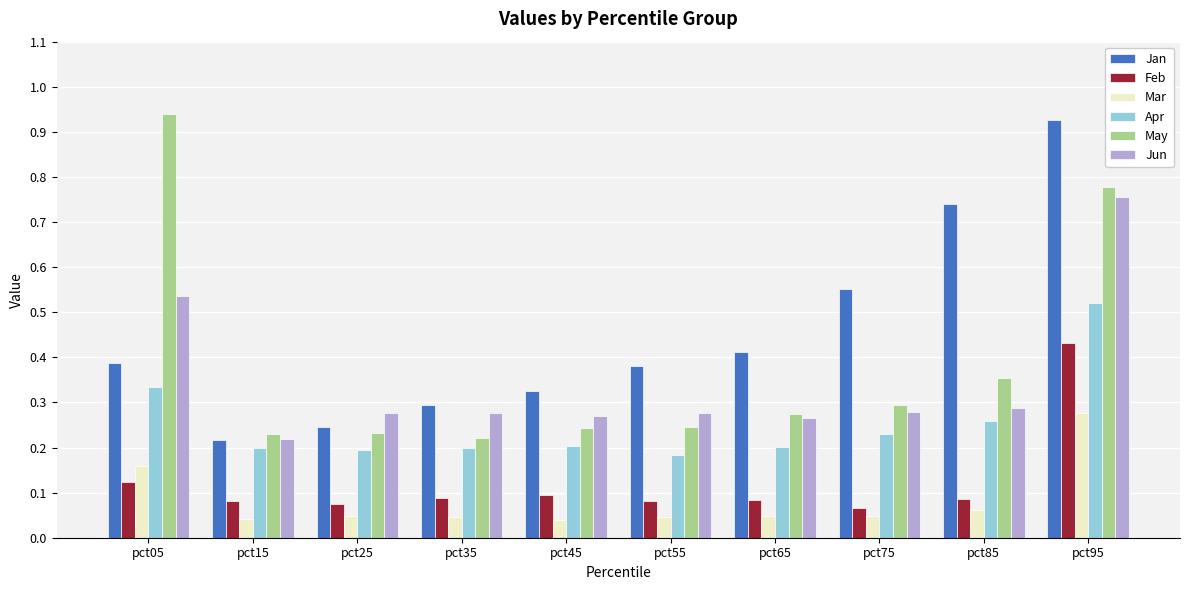

The Jun series shows 0.3 at pct85. True or false?

True